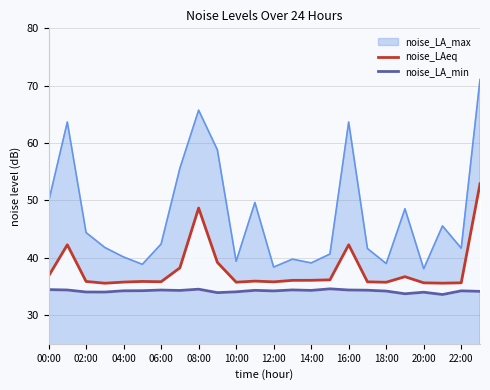

True or false: noise_LAeq and noise_LA_min cross at least once.

False